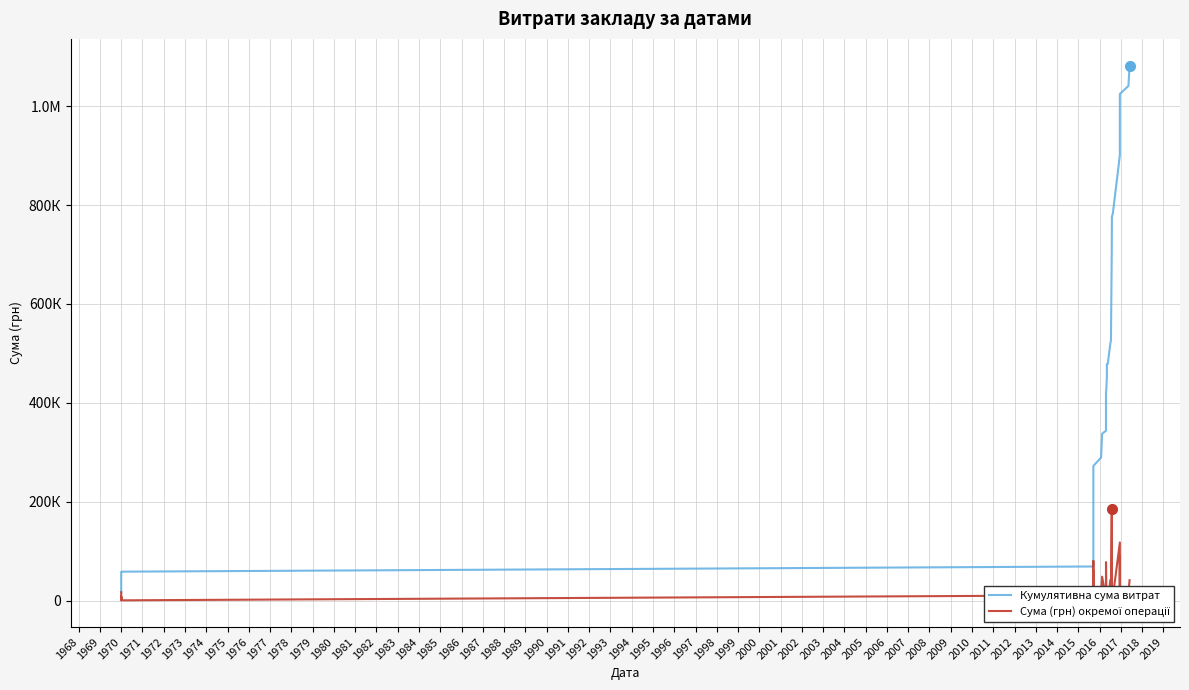

How many data points does each series have?

40